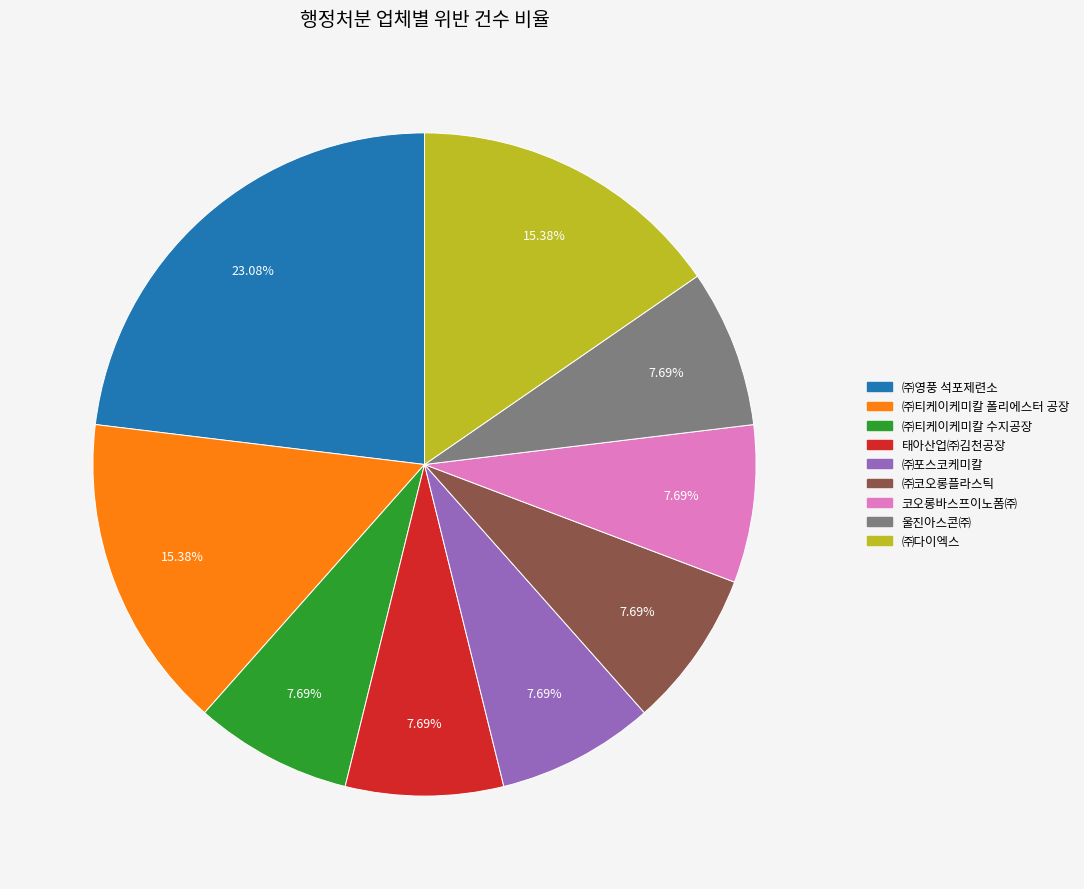

What is the ratio of the value at ㈜코오롱플라스틱 to the value at ㈜티케이케미칼 폴리에스터 공장?

0.5